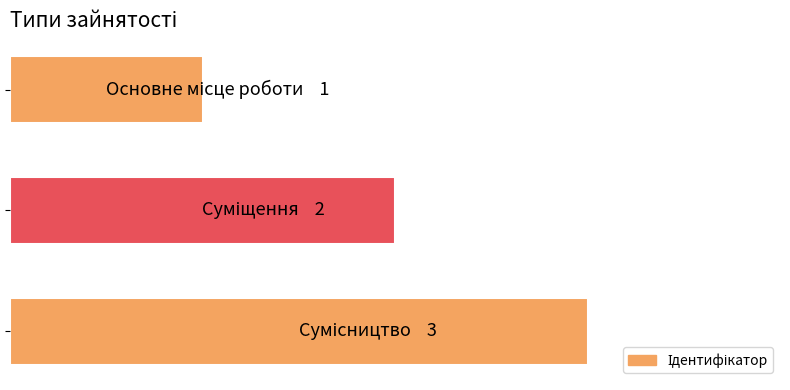

Does the chart contain any negative values?

No